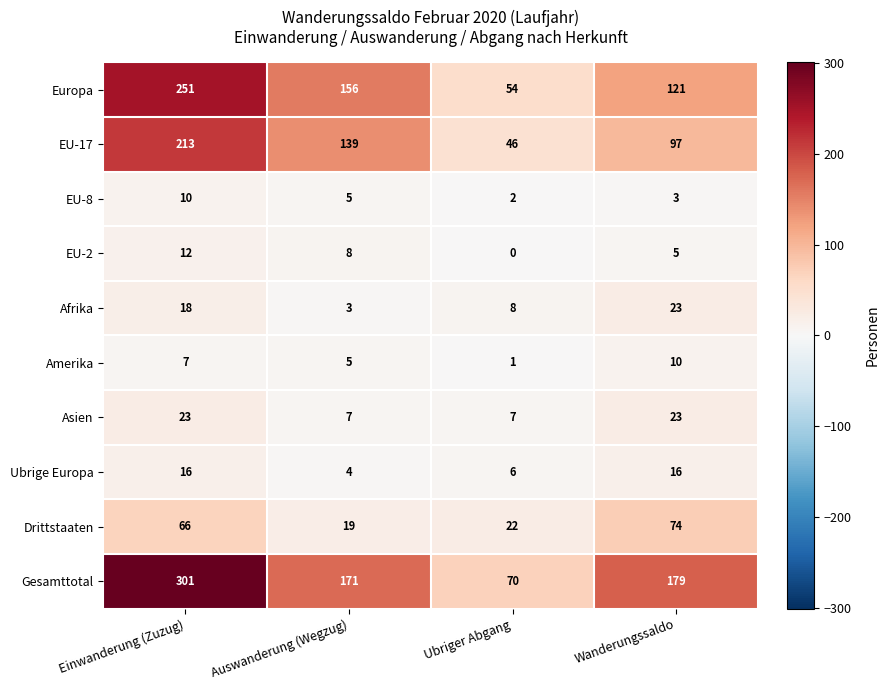

The Asien series shows 23 at Wanderungssaldo. True or false?

True